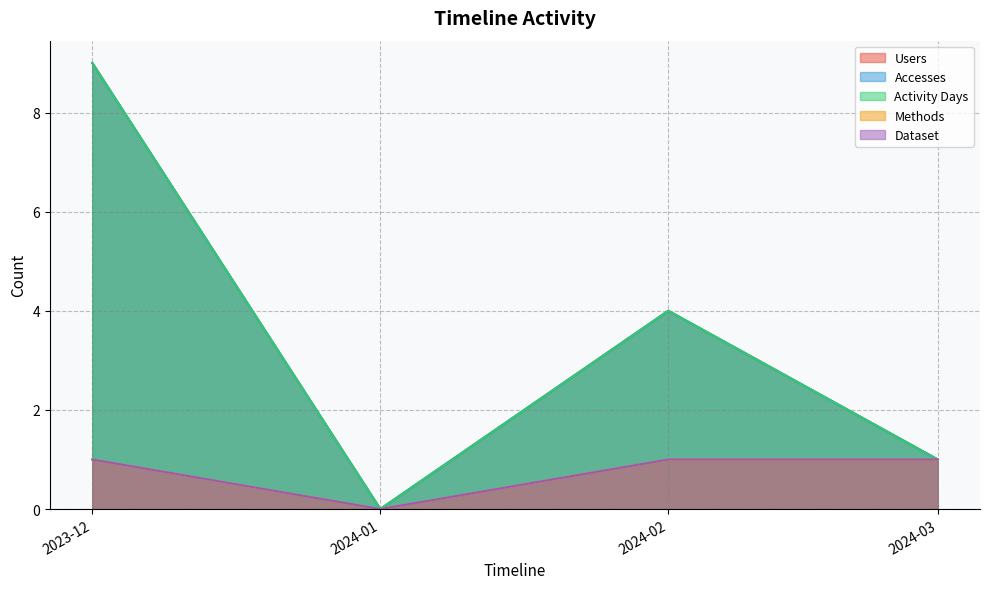

At 2024-01, list the series in order from smallest to largest.

Users, Accesses, Activity Days, Methods, Dataset